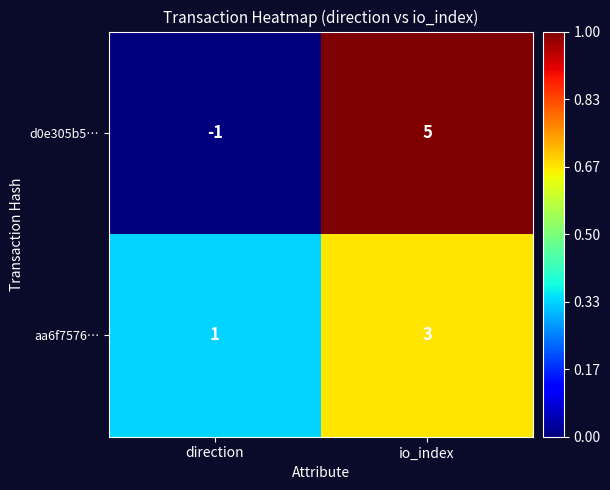

What is the greatest value displayed?

5